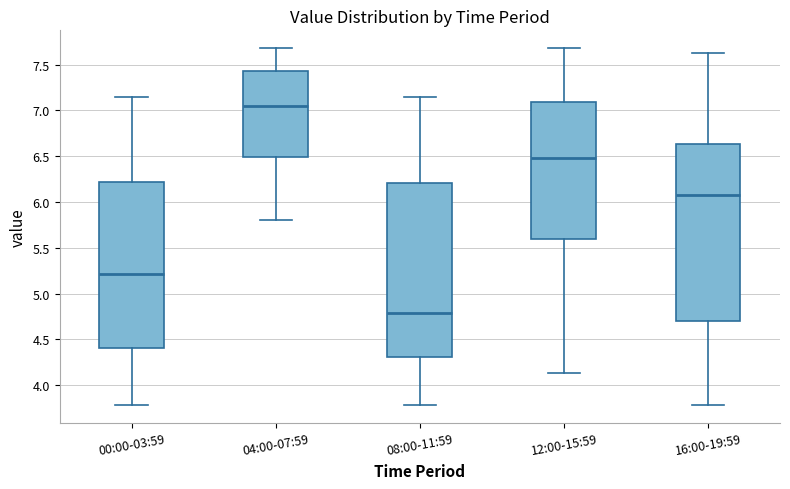

Reading left to right, read every box against the y-axis: the position of its median line, the range the box covers, and the ends of its whiskers. The values are not printed on the chart, so give them approximately, as read against the axis.

00:00-03:59: median 5.20, box 4.40 to 6.20, whiskers 3.80 to 7.15
04:00-07:59: median 7.05, box 6.50 to 7.45, whiskers 5.80 to 7.70
08:00-11:59: median 4.80, box 4.30 to 6.20, whiskers 3.80 to 7.15
12:00-15:59: median 6.50, box 5.60 to 7.10, whiskers 4.15 to 7.70
16:00-19:59: median 6.10, box 4.70 to 6.65, whiskers 3.80 to 7.65